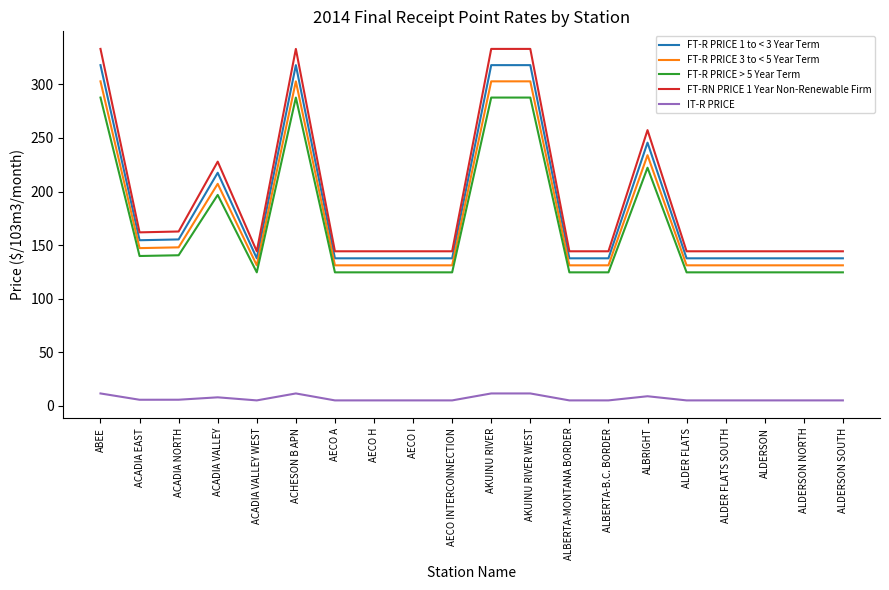

At how many categories does at least one series exceed 98?

20